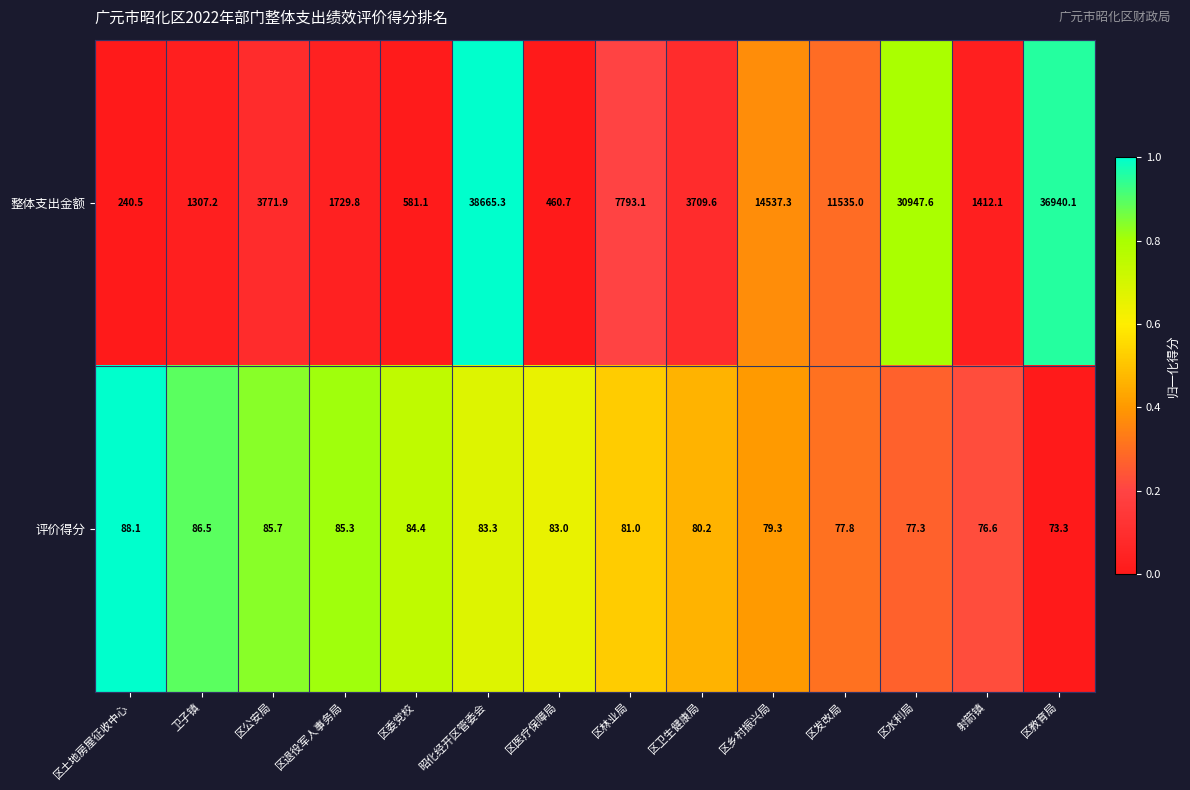

List the series in order of their peak value, highest first.

整体支出金额, 评价得分